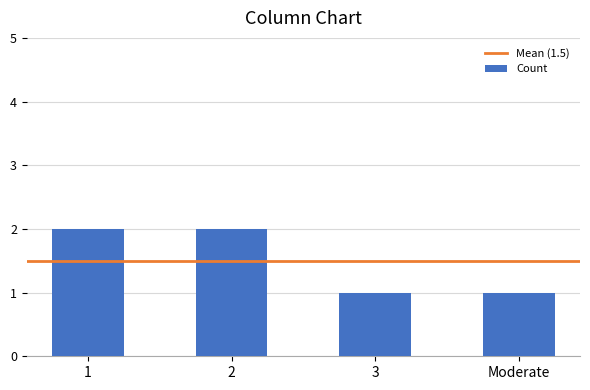

Are the bars grouped side by side (vs. stacked)?

No